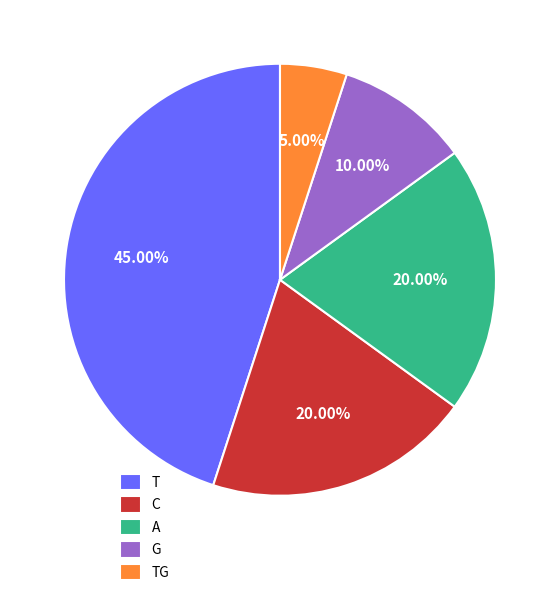

To the nearest percent, what is the difference between the G and C slice percentages?

10%